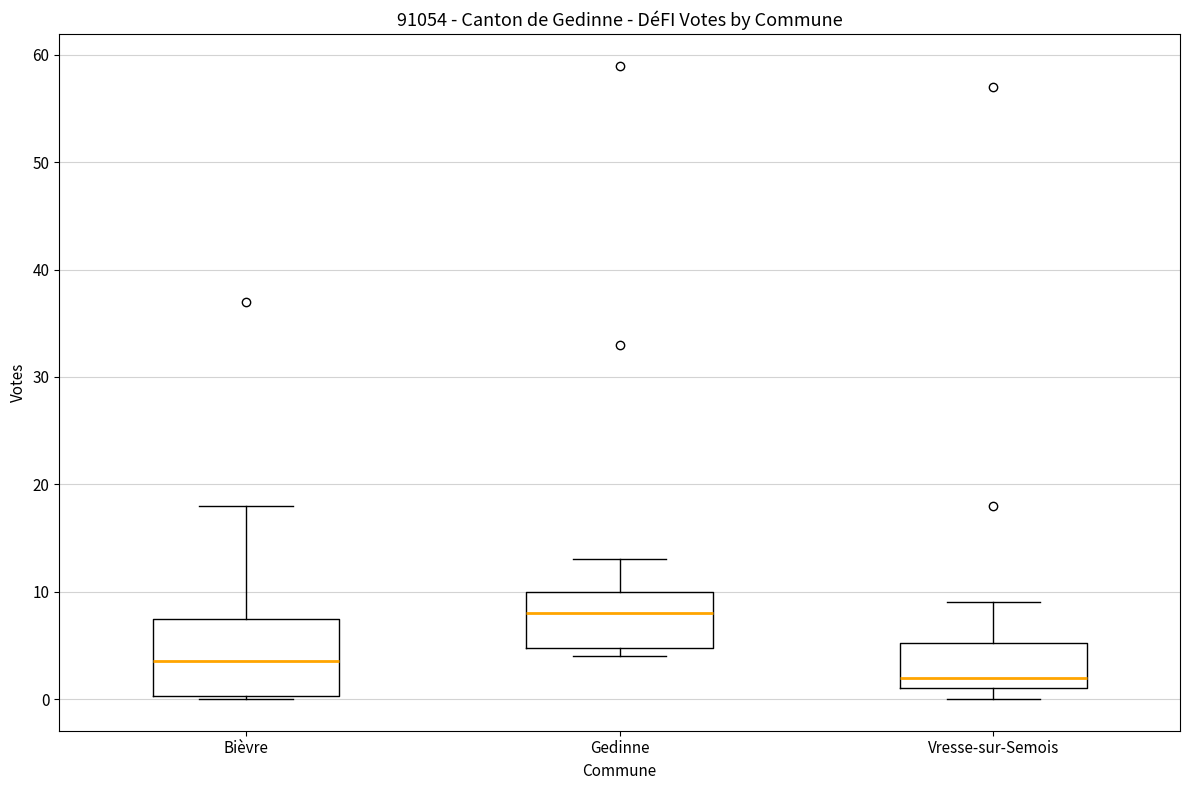

Where does the upper whisker of the box for Vresse-sur-Semois end on the y-axis? The values are not printed on the chart, so give them approximately, as read against the axis.

9